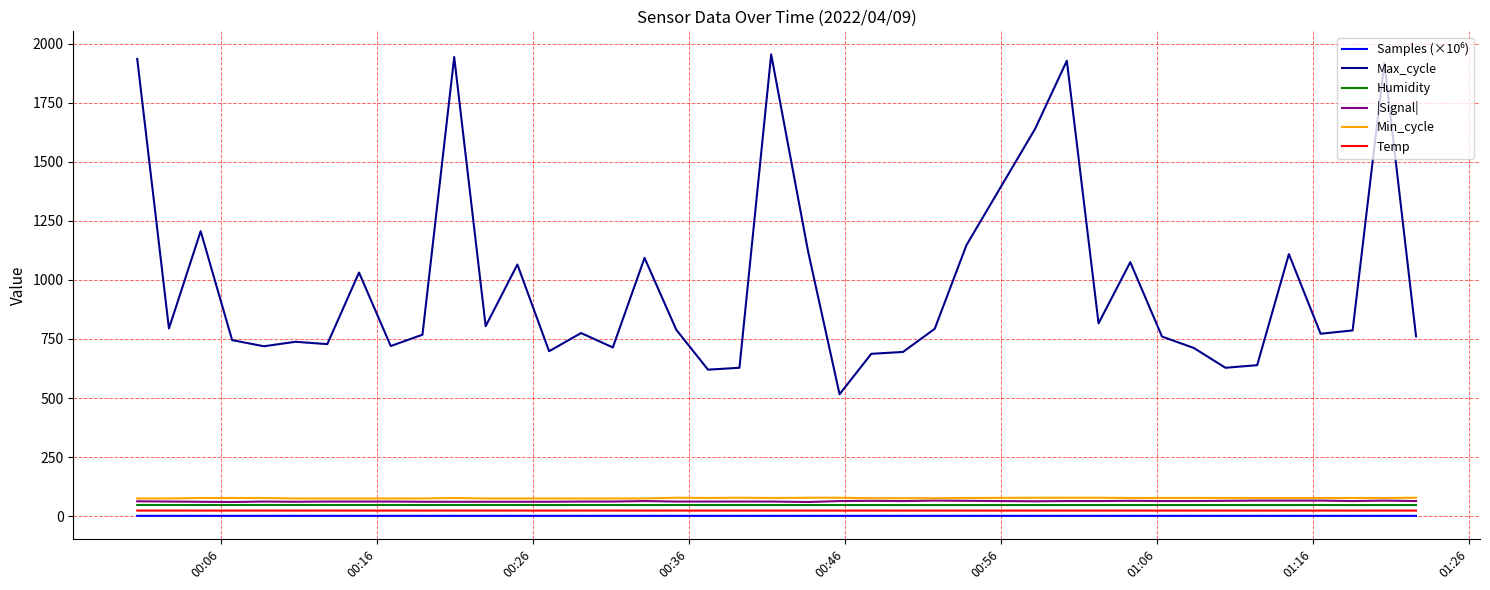

Which series has the largest total across all categories?

Max_cycle